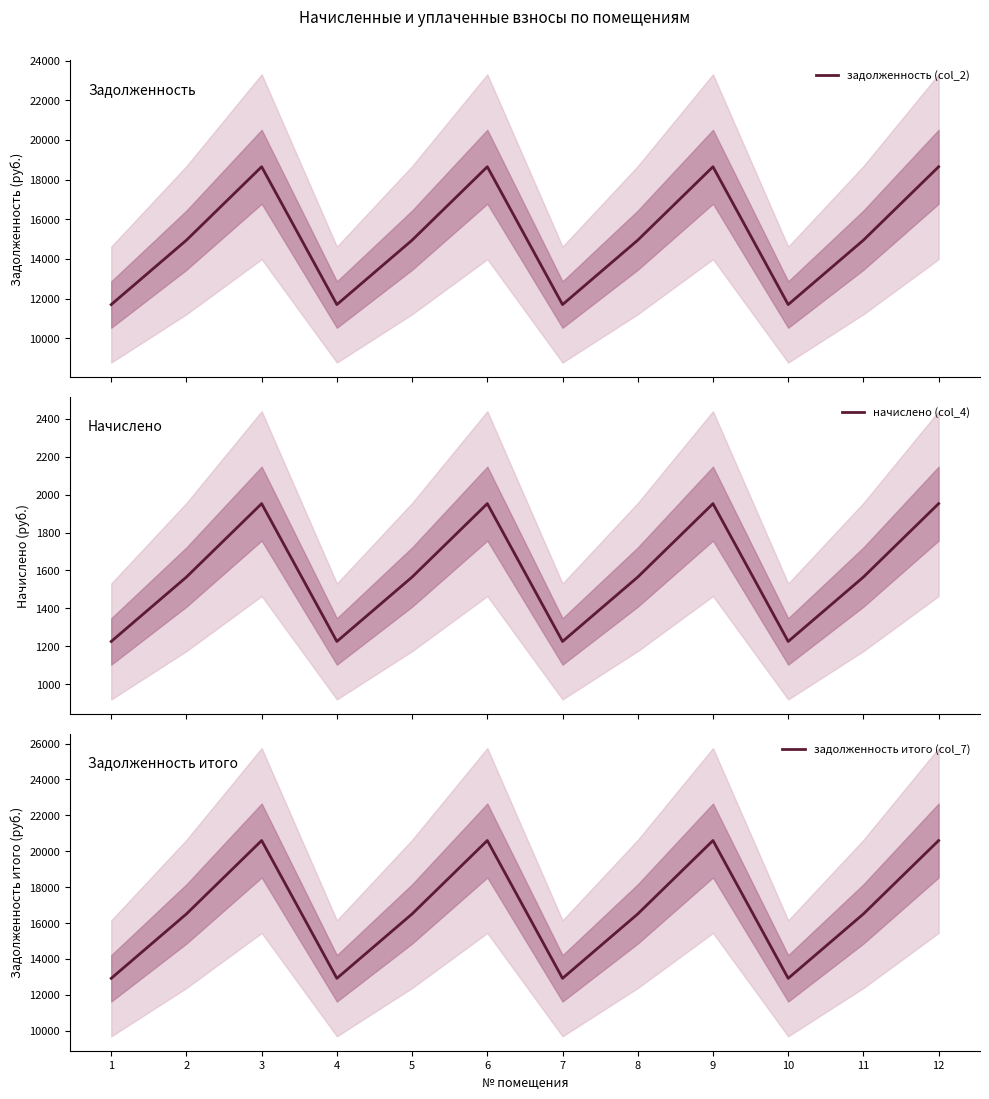

Which series has the largest range (max minus min)?

задолженность итого (col_7)